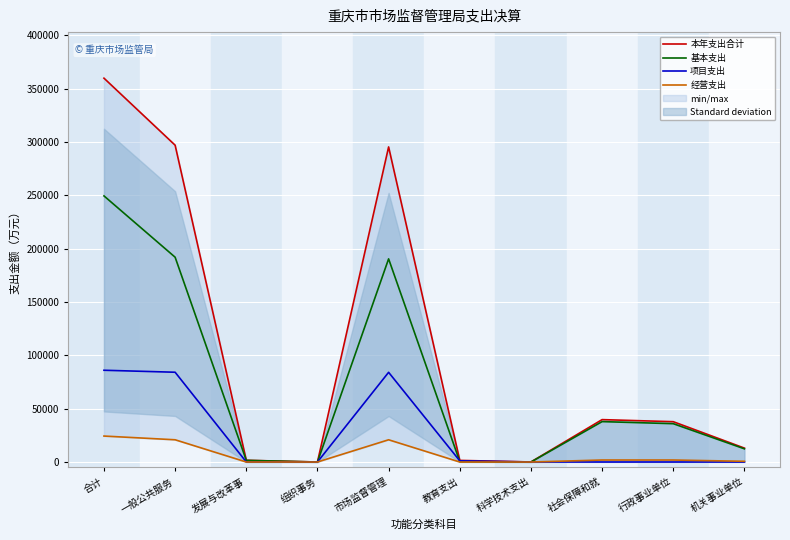

How many values in the 项目支出 series are below 66?

5